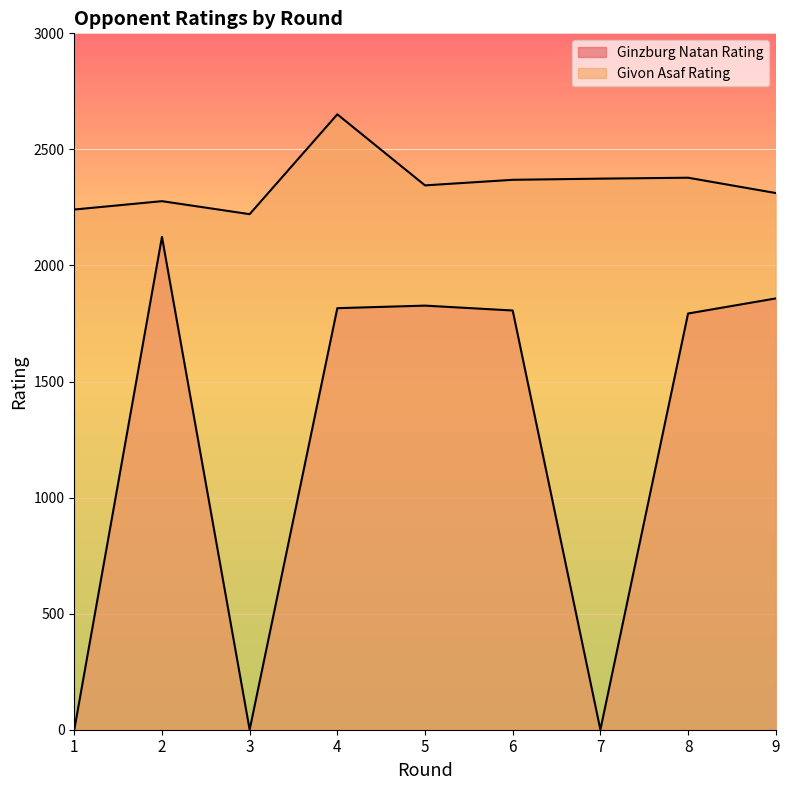

Which series changed the most between 5 and 9?

Givon Asaf Rating